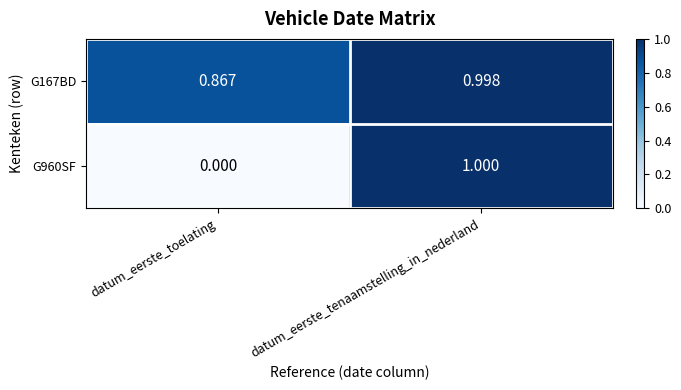

At which category is the sum across all series the highest?

datum_eerste_tenaamstelling_in_nederland